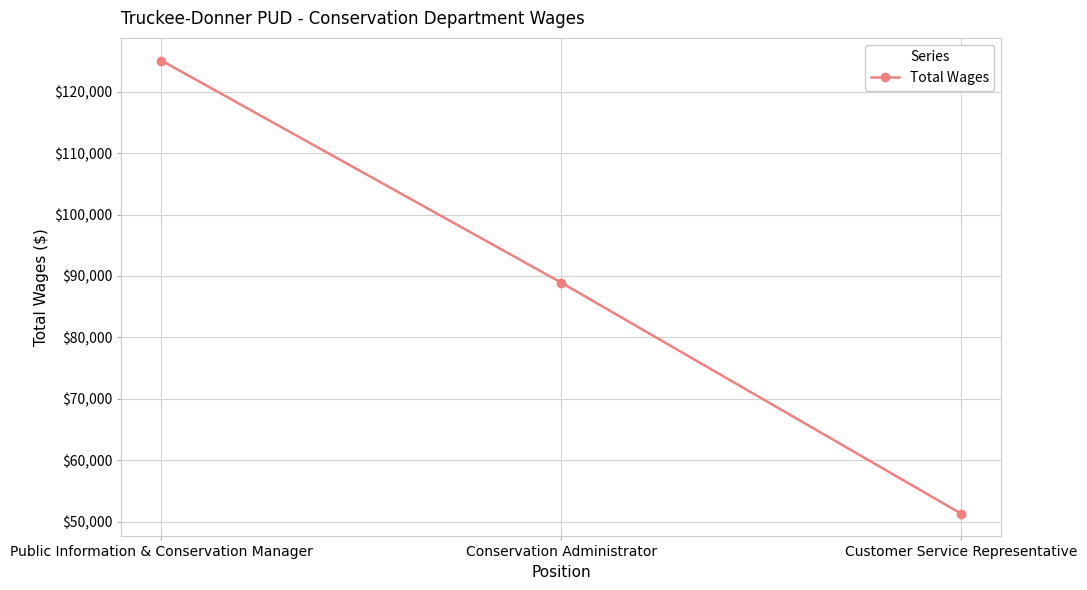

How many lines are shown in the chart?

1